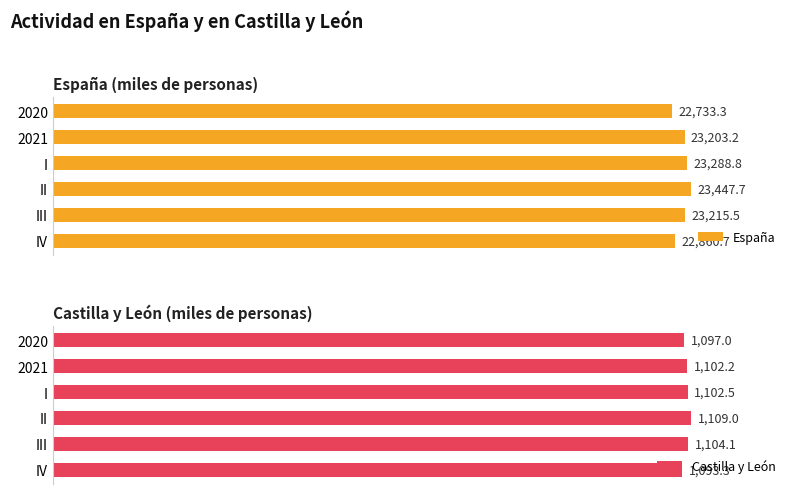

Which category has the highest value in the España series?

II